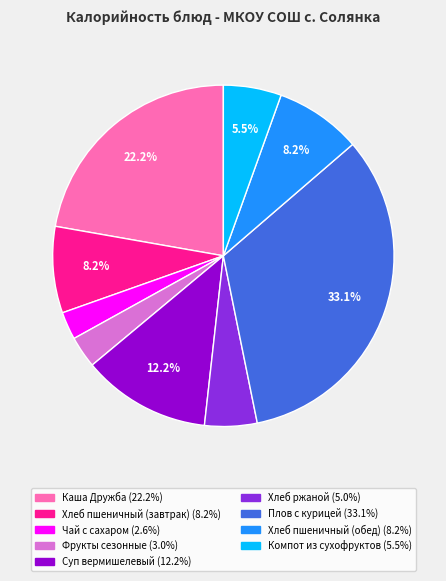

Which has a higher value, Чай с сахаром or Хлеб пшеничный (завтрак)?

Хлеб пшеничный (завтрак)